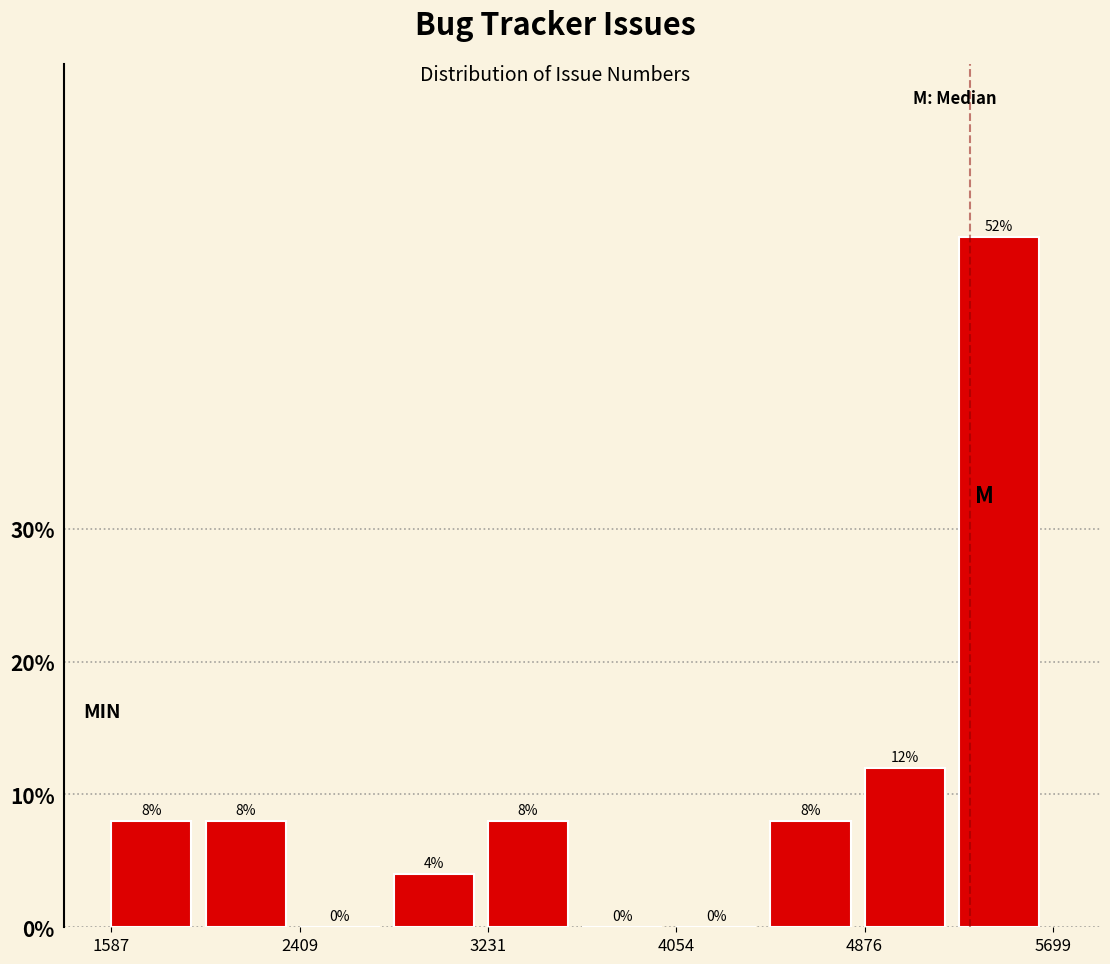

Which range on the x-axis has the tallest bar?

5300 to 5700